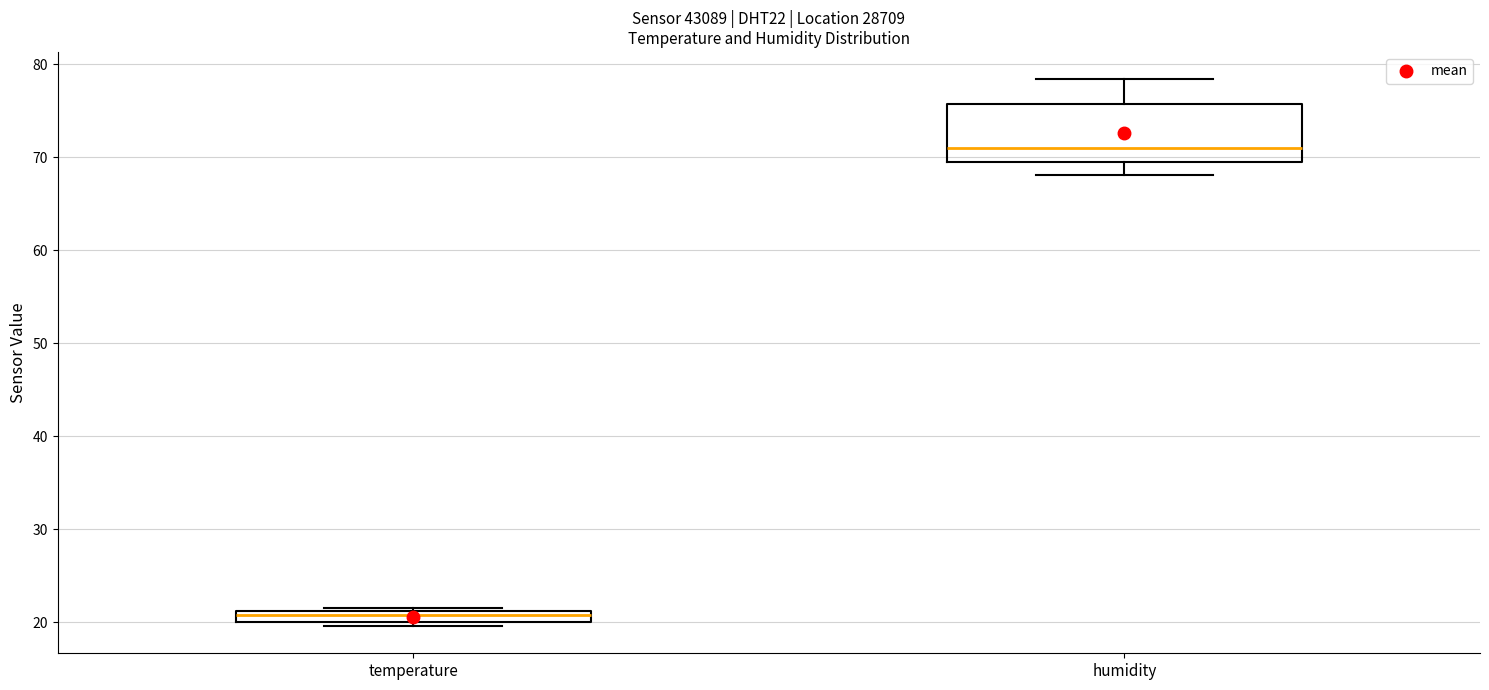

Where does the median line of the box for humidity sit on the y-axis? The values are not printed on the chart, so give them approximately, as read against the axis.

71